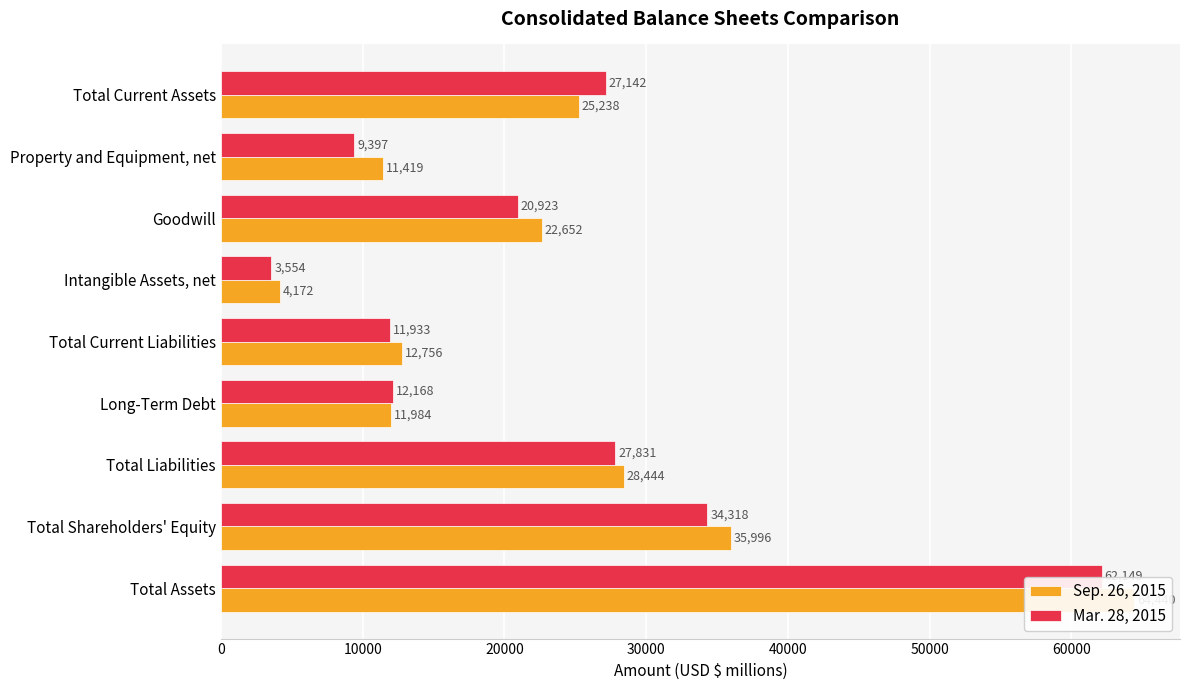

What are all the series names shown in the legend?

Sep. 26, 2015, Mar. 28, 2015